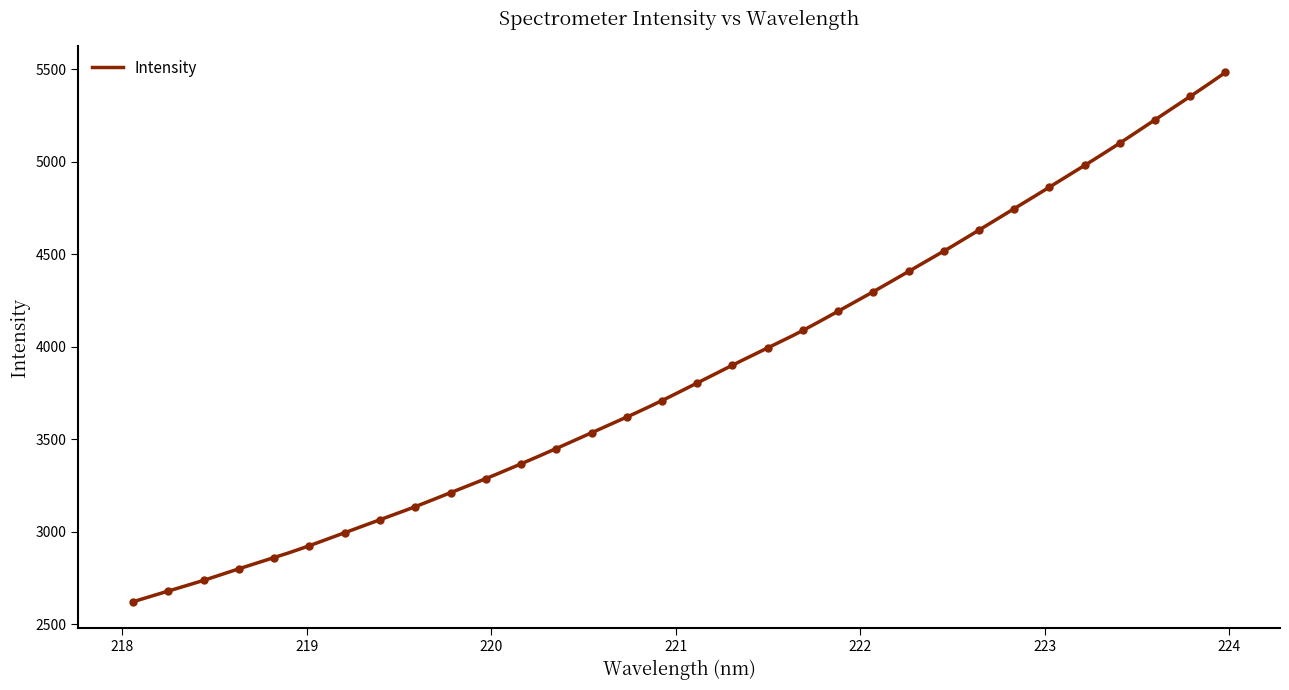

What position from the right is 218.0596?

32